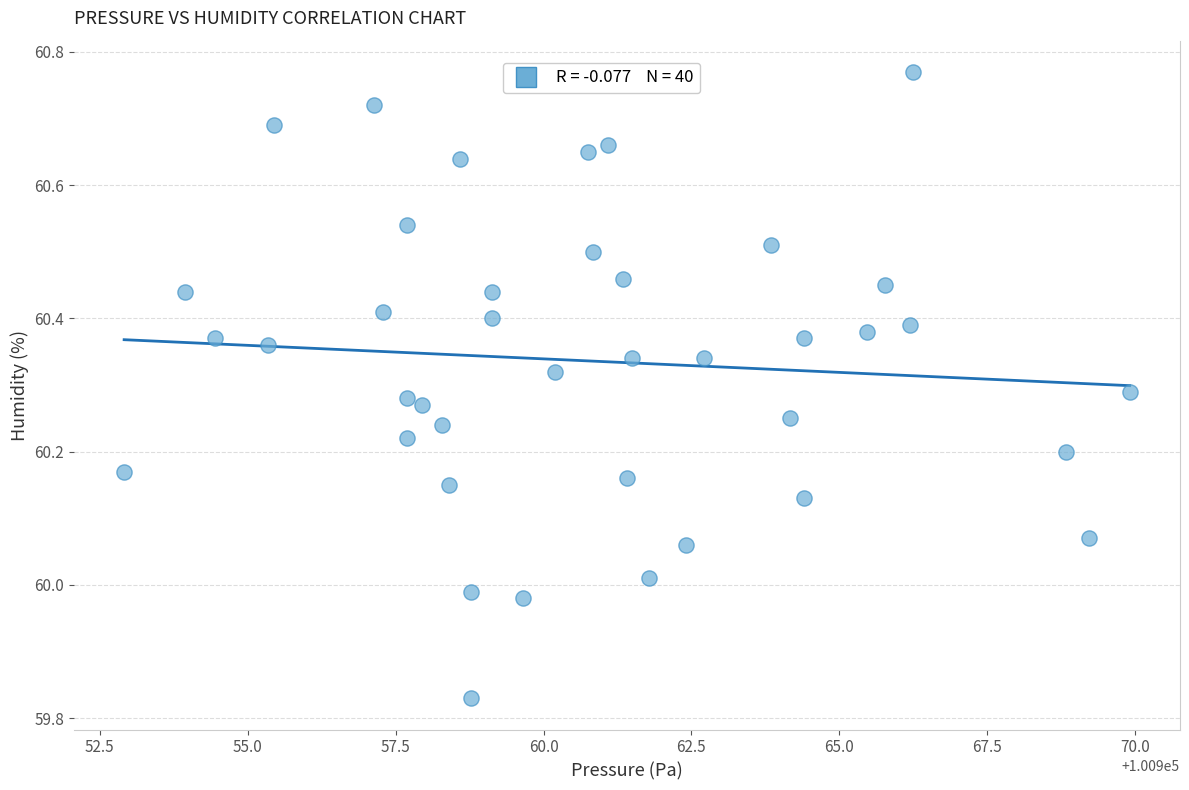

What is the range of X values (max minus min)?

17.0